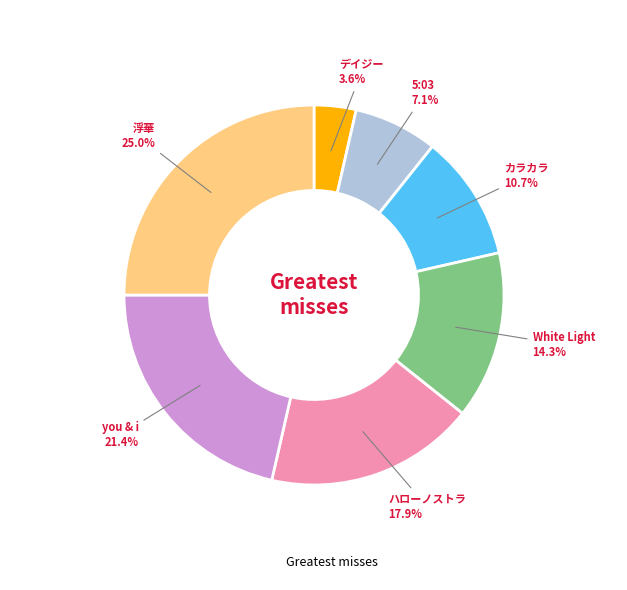

Does any single category account for the majority?

No